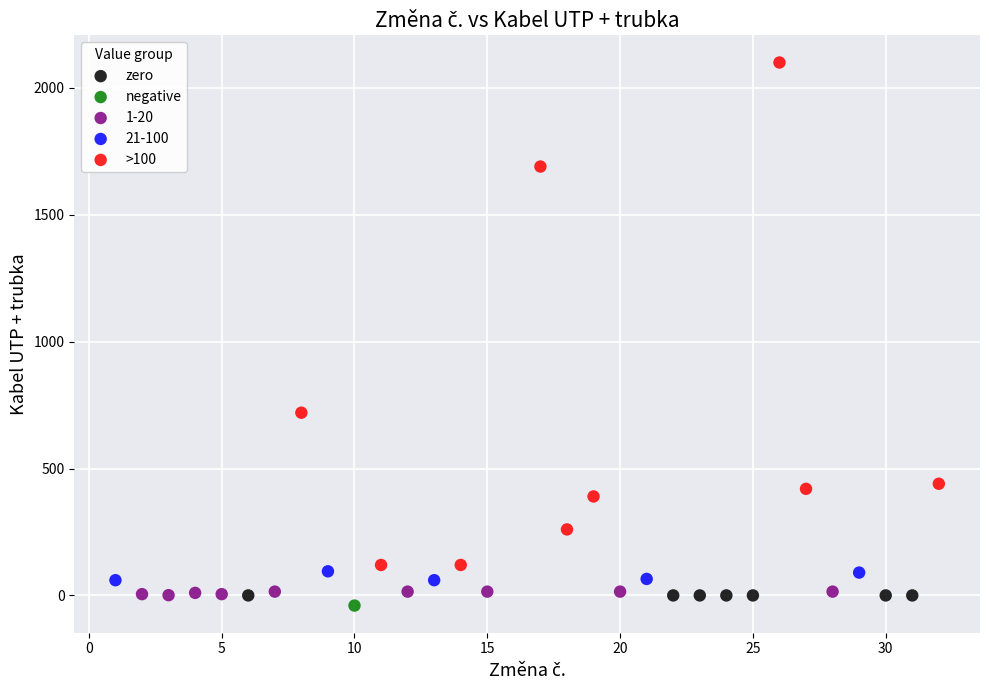

What are all the series names shown in the legend?

zero, negative, 1-20, 21-100, >100